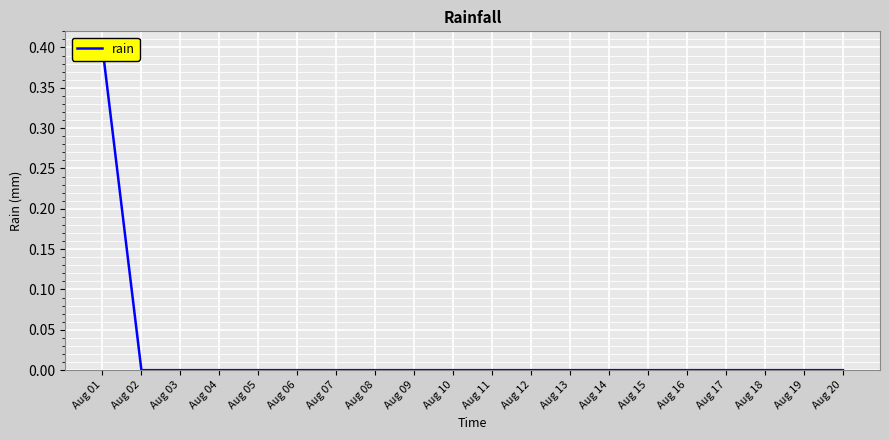

How many data points are above 0?

1